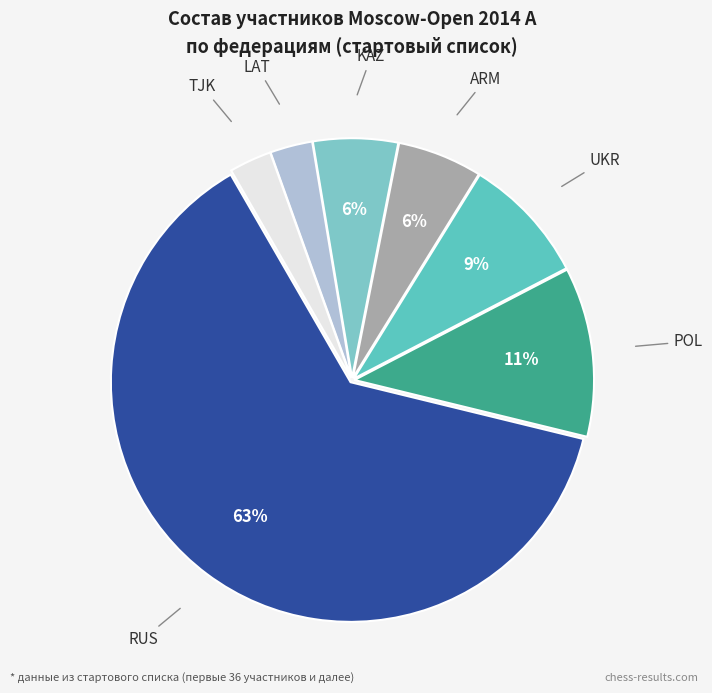

Is there any slice that represents more than half of the pie?

Yes